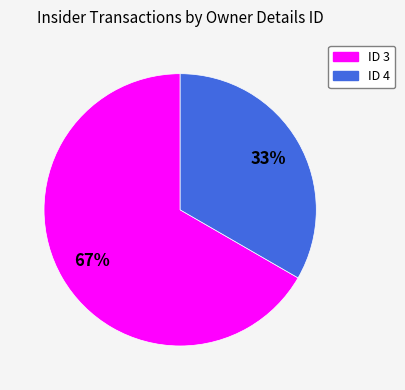

How many segments does this pie chart have?

2